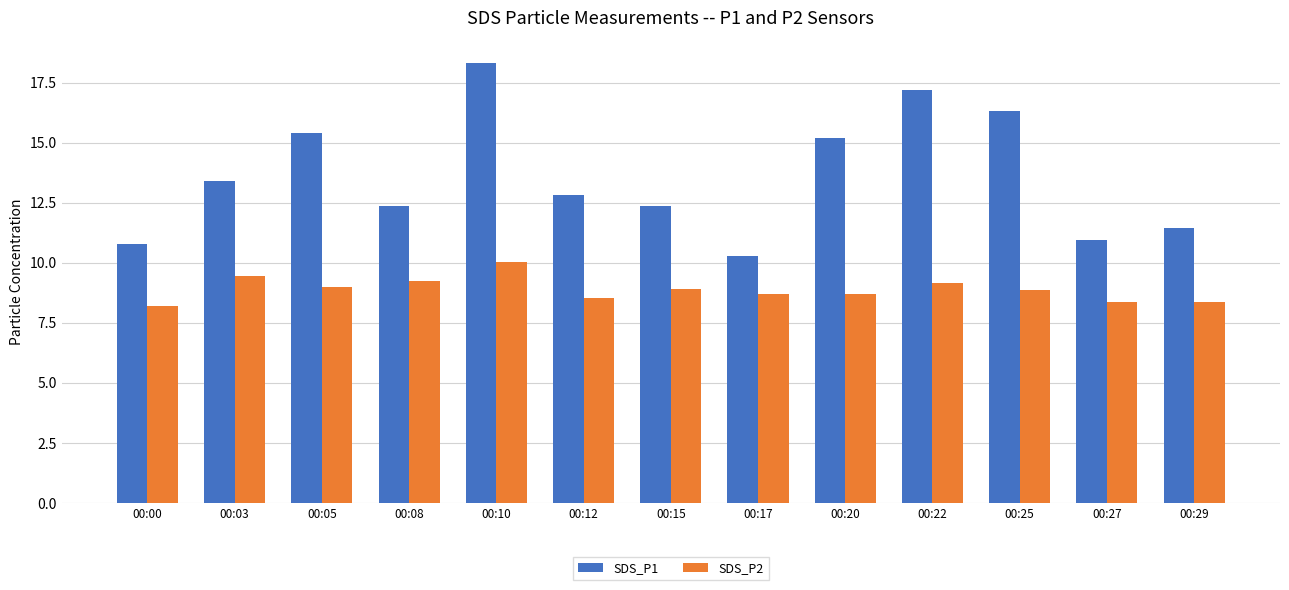

Rank the series at 00:00 from highest to lowest value.

SDS_P1, SDS_P2